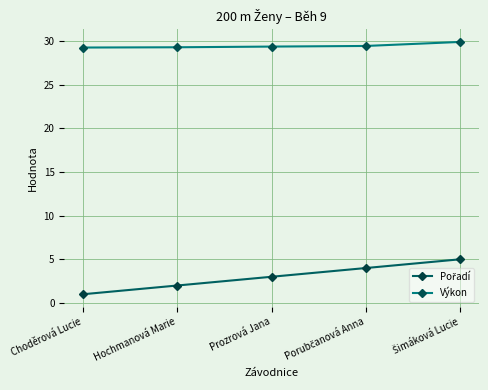

What is the greatest value displayed?

29.9